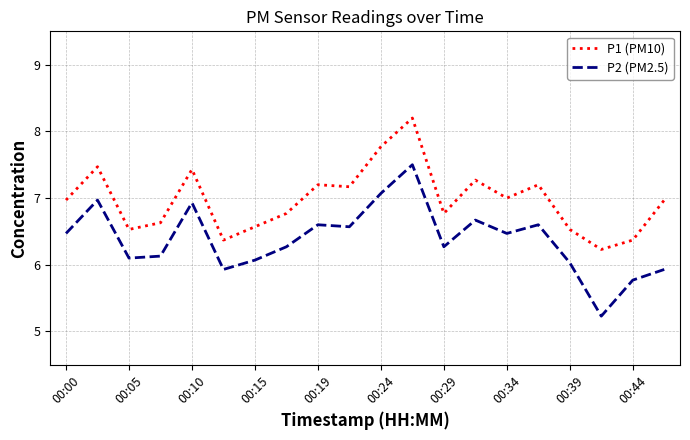

What is the difference between the second highest and minimum values in the P2 (PM2.5) series?

1.8